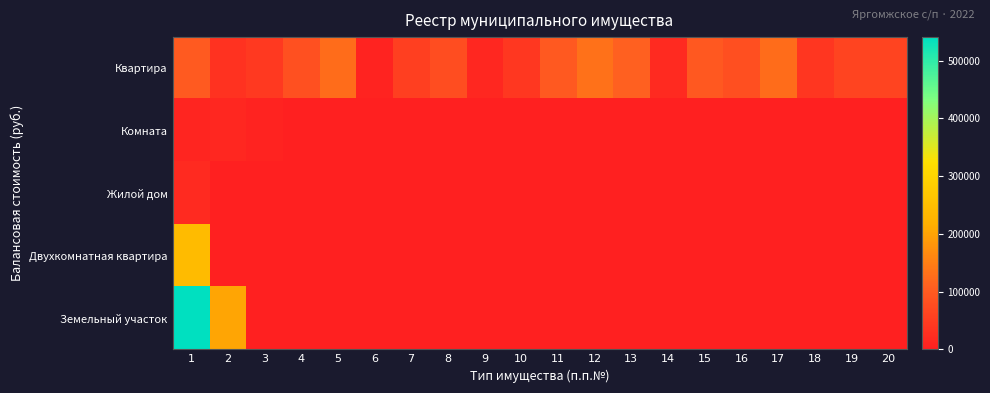

At which category is the sum across all series the highest?

1